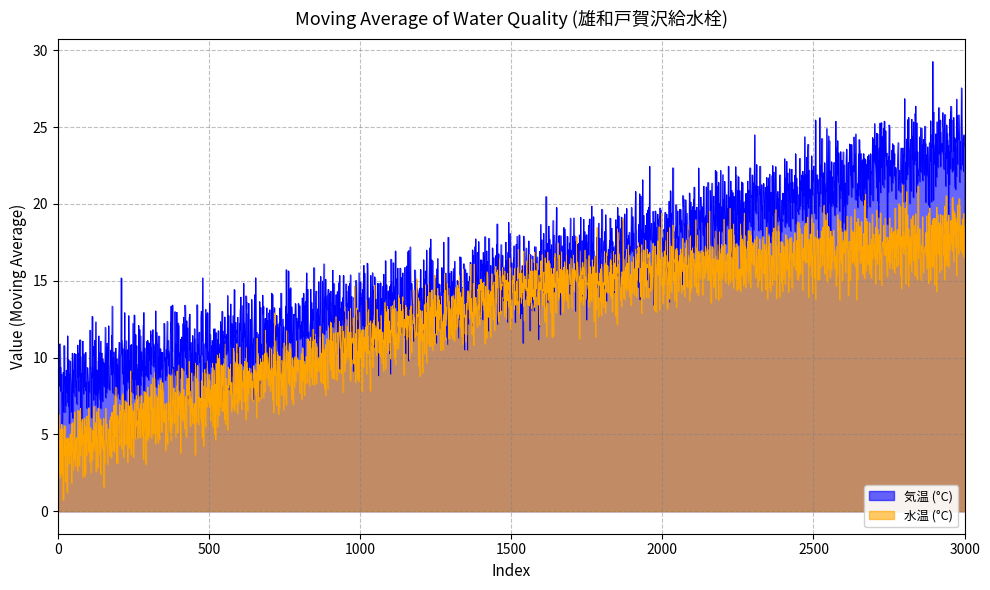

What are all the series names shown in the legend?

気温 (°C), 水温 (°C)